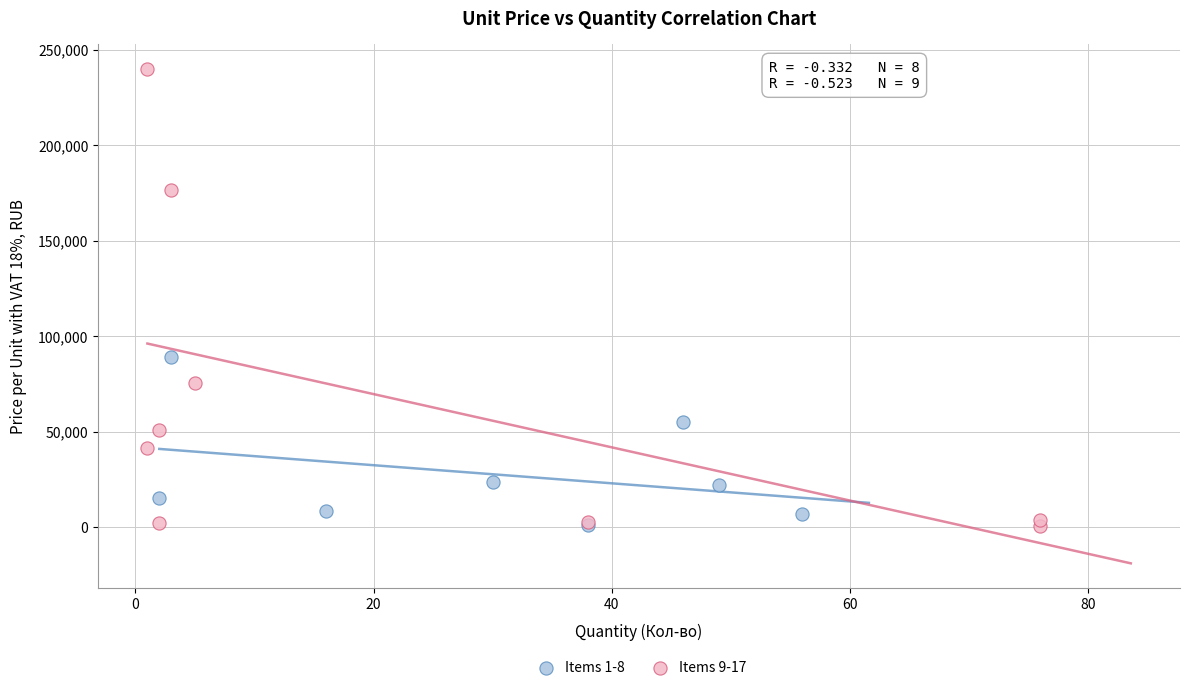

Which series has the largest Y range (max minus min)?

Items 9-17